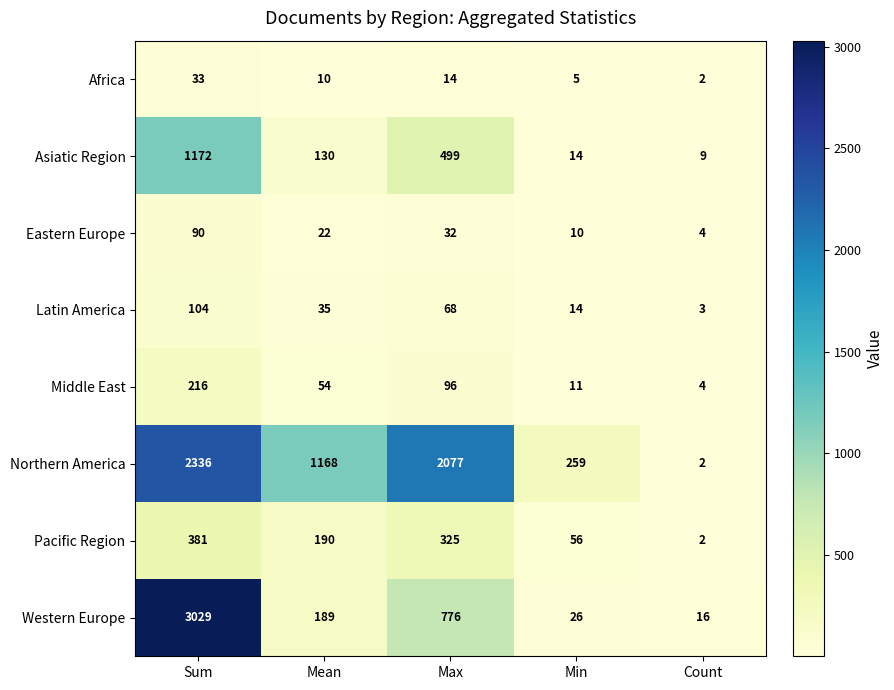

What is the difference between the Africa values at Count and Mean?

8